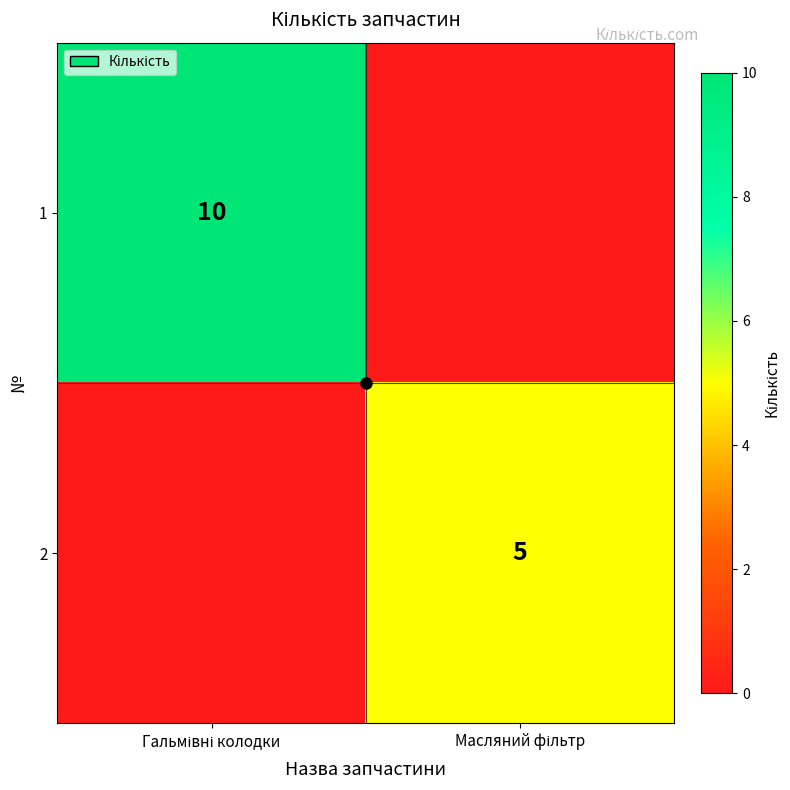

What is the total value across all series at Гальмівні колодки?

10